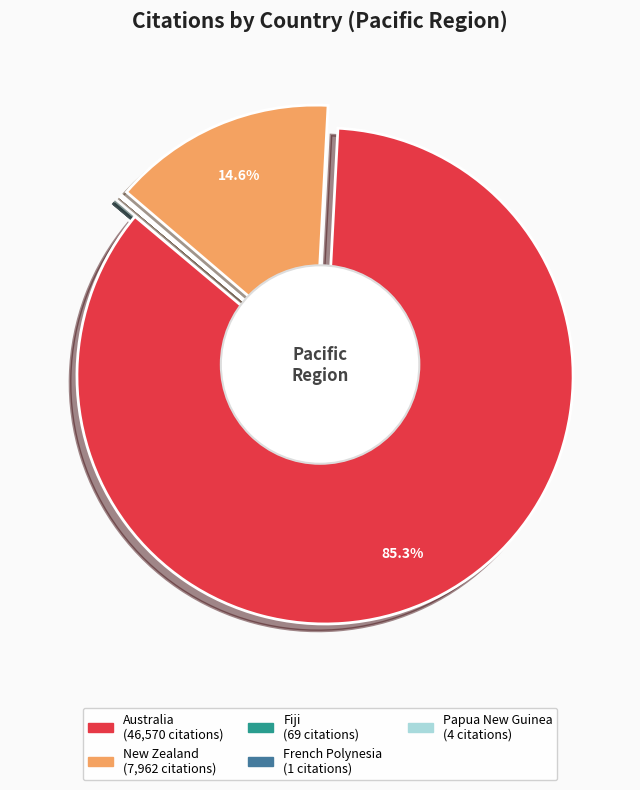

Is it true that Samoa is 0% of the pie?

True